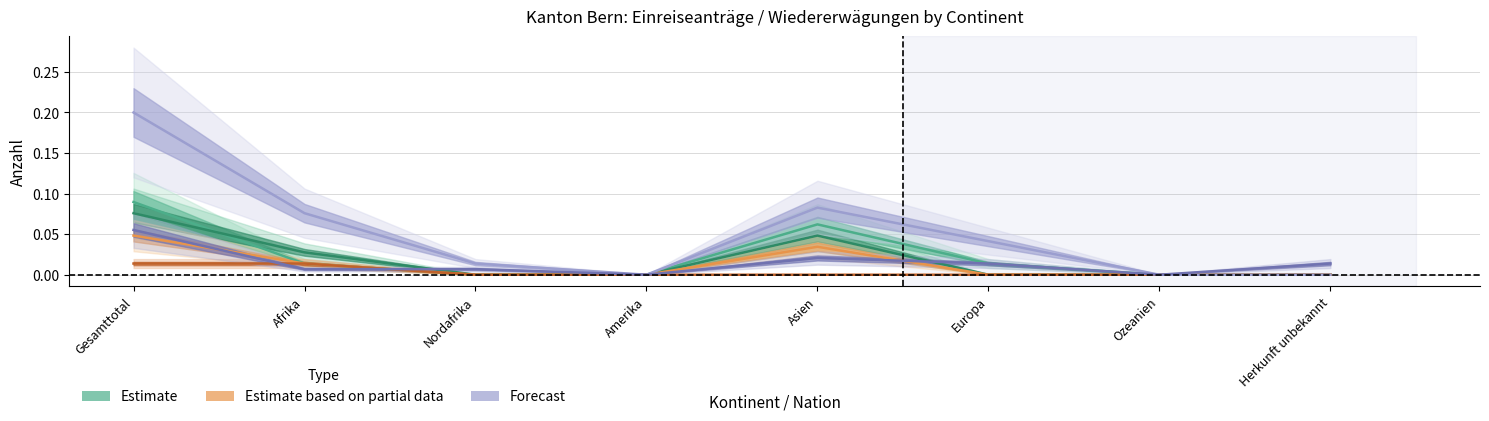

Which label corresponds to the smallest value in the chart?

Nordafrika